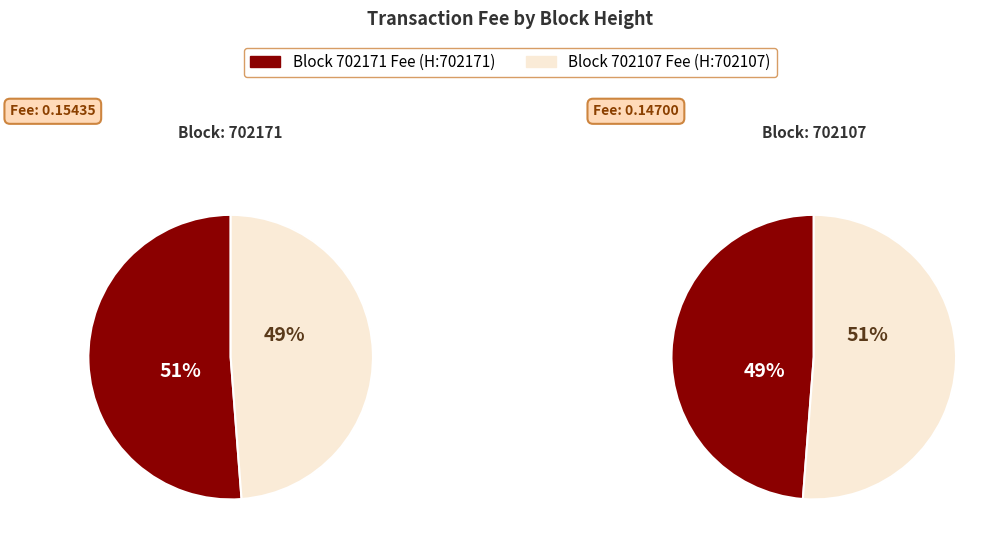

To the nearest percent, what is the difference between the 702171 and 702107 slice percentages?

2%